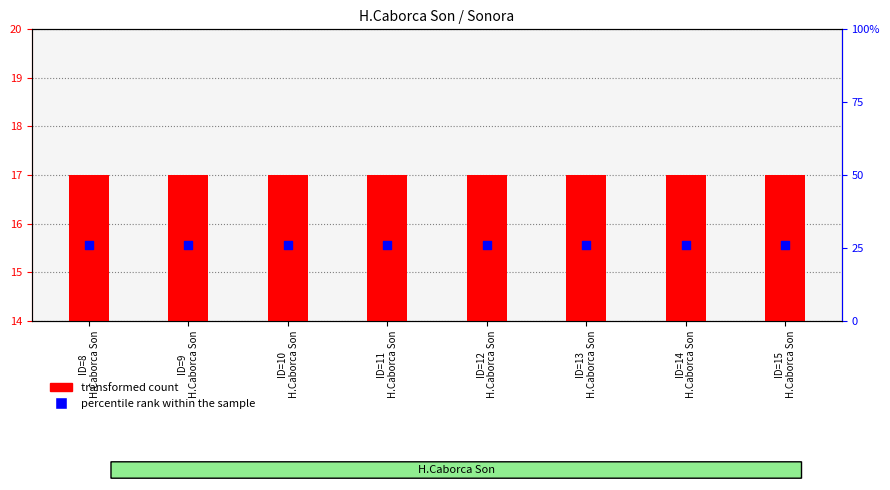

At how many categories does at least one series exceed 22?

8